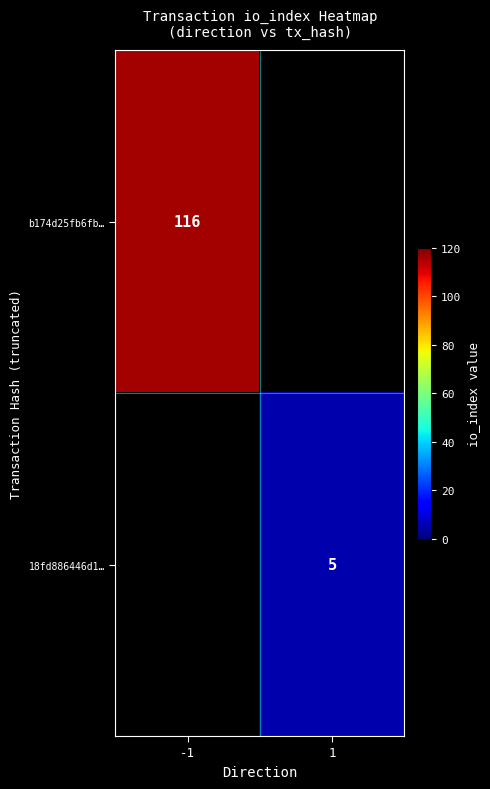

Is it true that 18fd886446d1… equals 9 at 1?

False